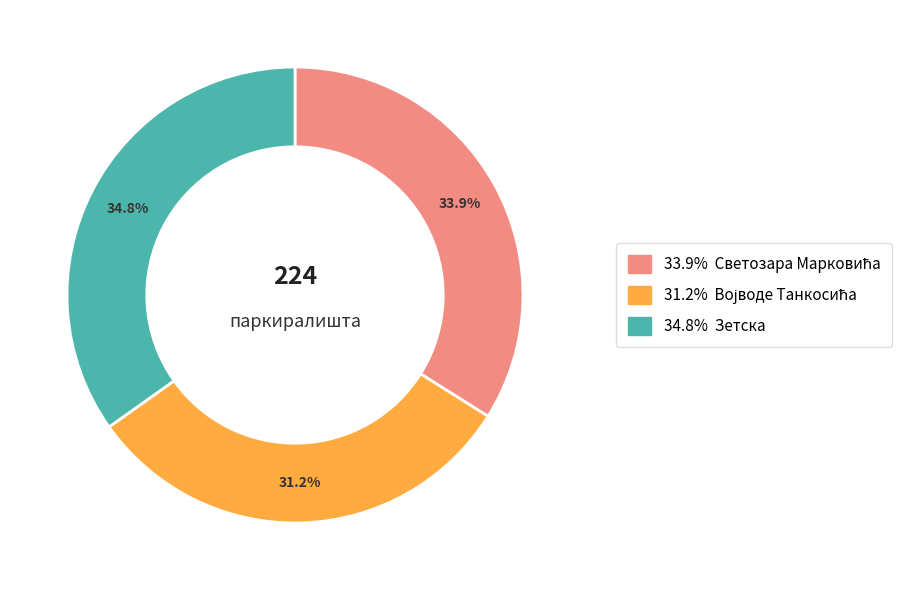

To the nearest percent, what is the average slice percentage?

33%